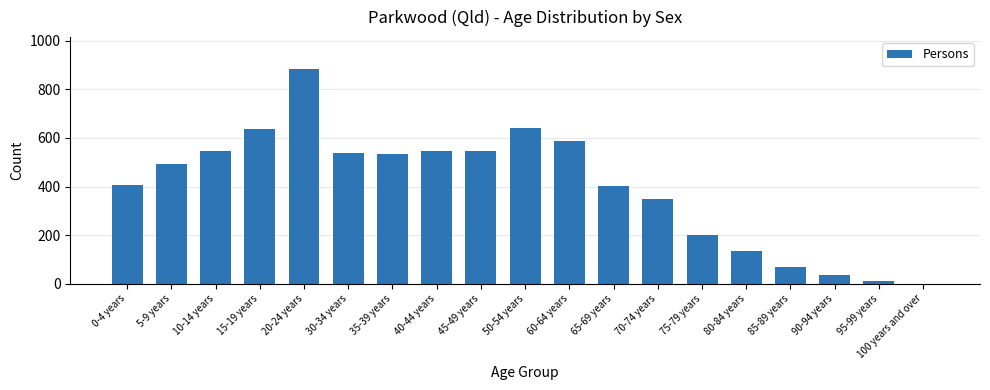

What is the difference between the values at 20-24 years and 80-84 years?

750